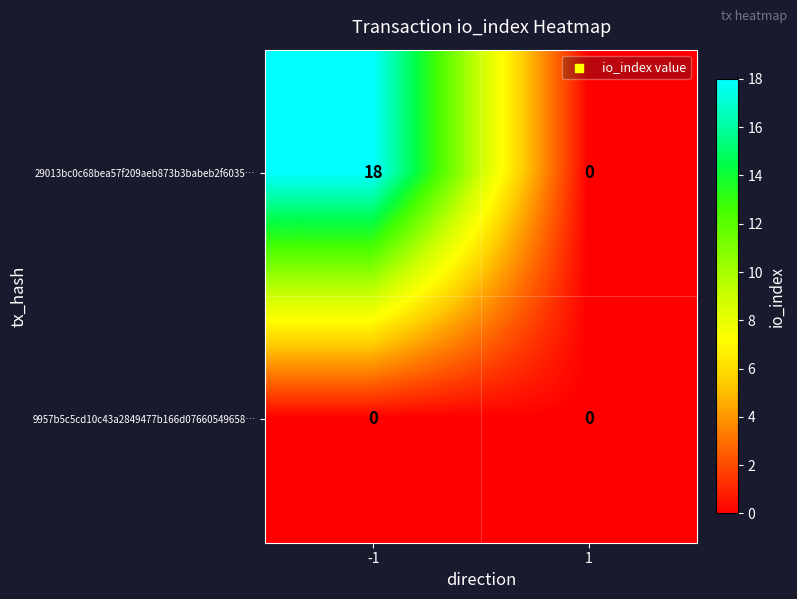

What is the difference between the 29013bc0c68bea57f209aeb873b3babeb2f6035… values at 1 and -1?

18